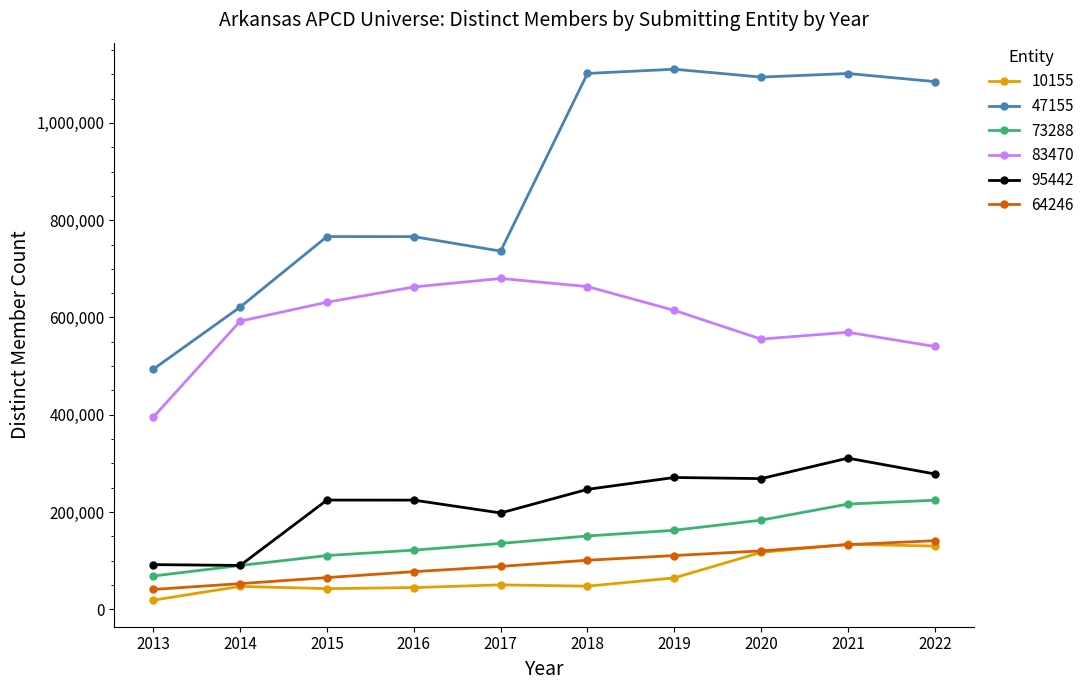

What is the smallest value displayed?

18776